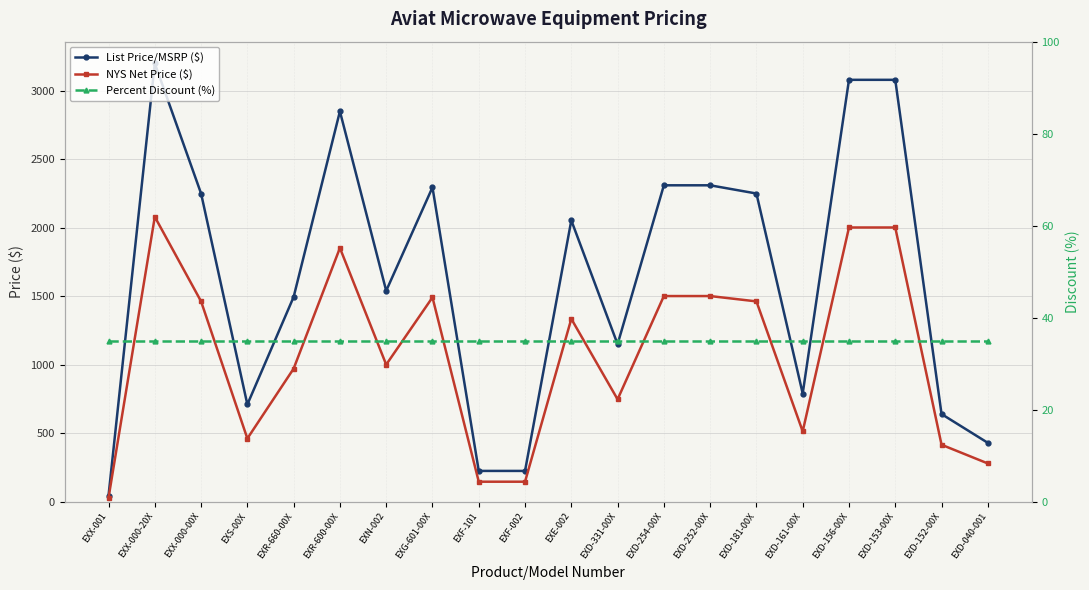

At which category is the sum across all series the highest?

EXX-000-20X